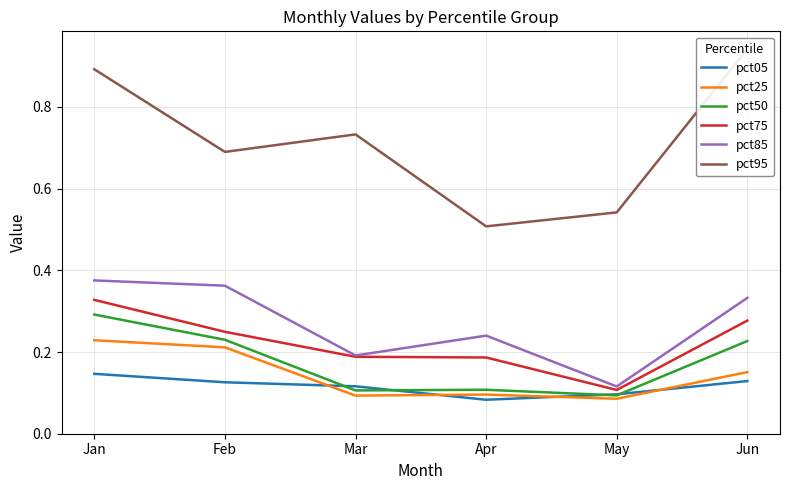

Count the pct25 values in the range 0 to 1.

6